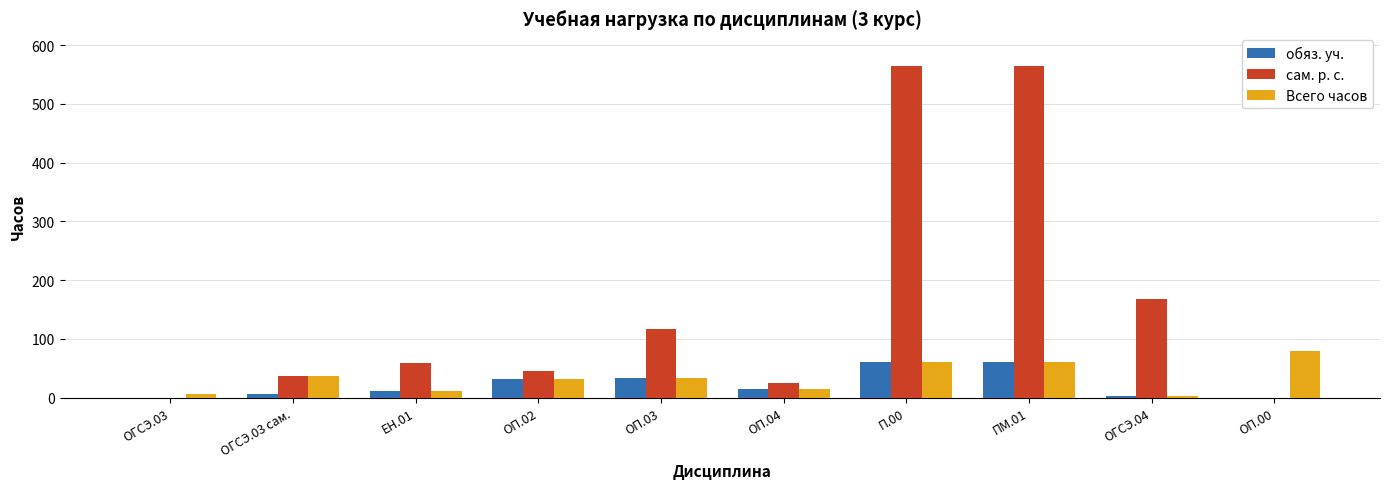

Between ОП.02 and ОП.03, which series saw the biggest shift?

сам. р. с.